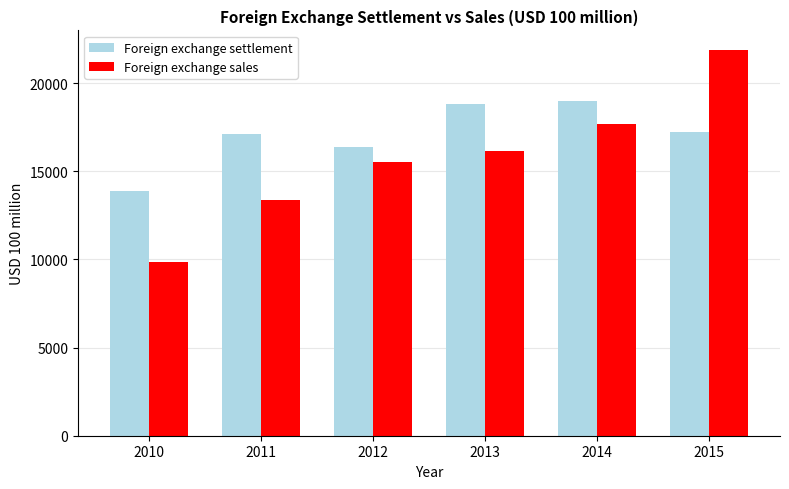

Reading left to right, transcribe all the data shown in this chart.

Foreign exchange settlement: 13872.2	17087.4	16363.2	18828.9	18958.3	17230.7
Foreign exchange sales: 9843.0	13342.9	15498.8	16126.4	17700.4	21889.3